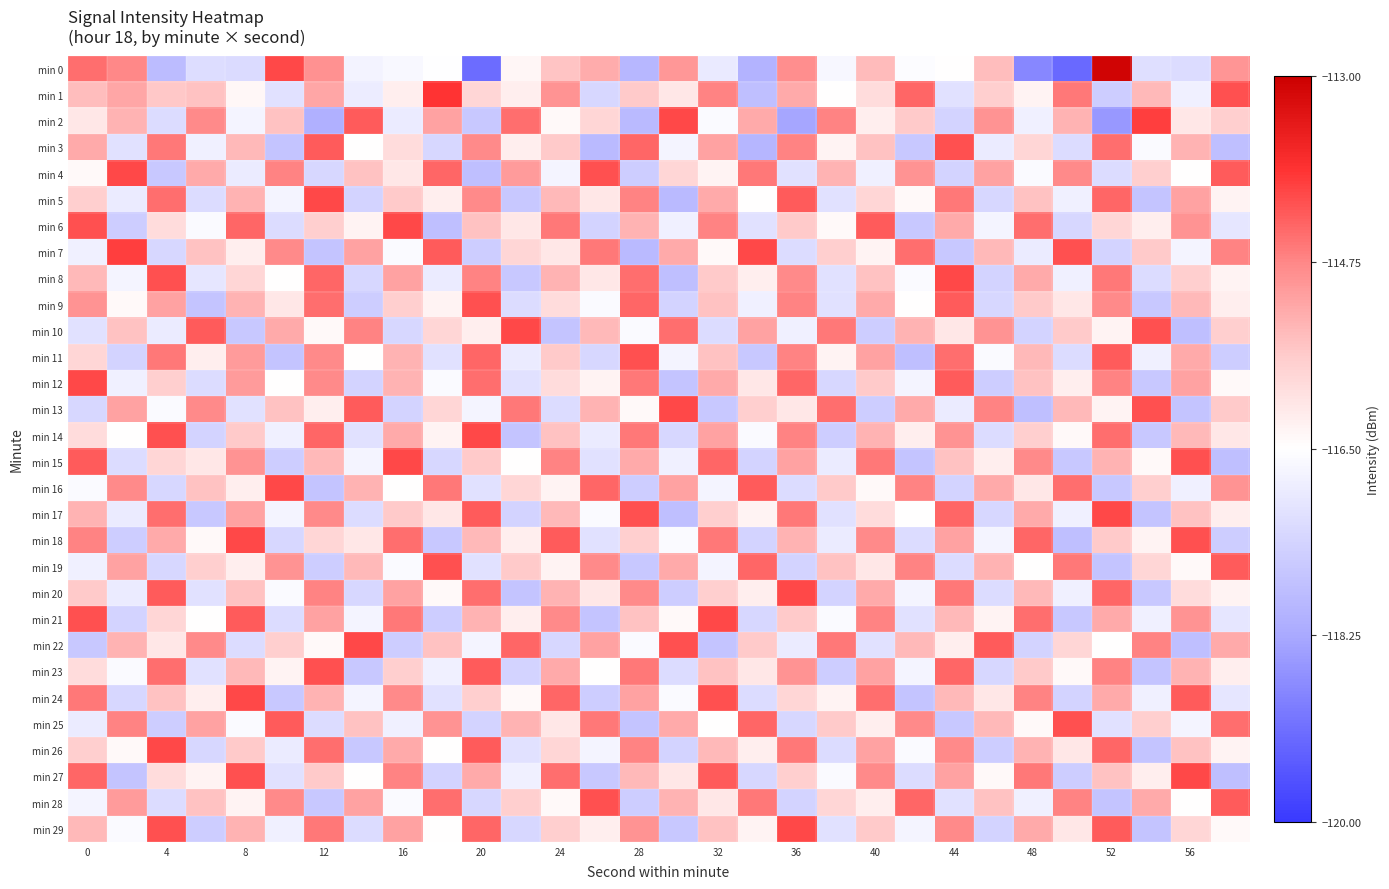

How many data points does each series have?

30